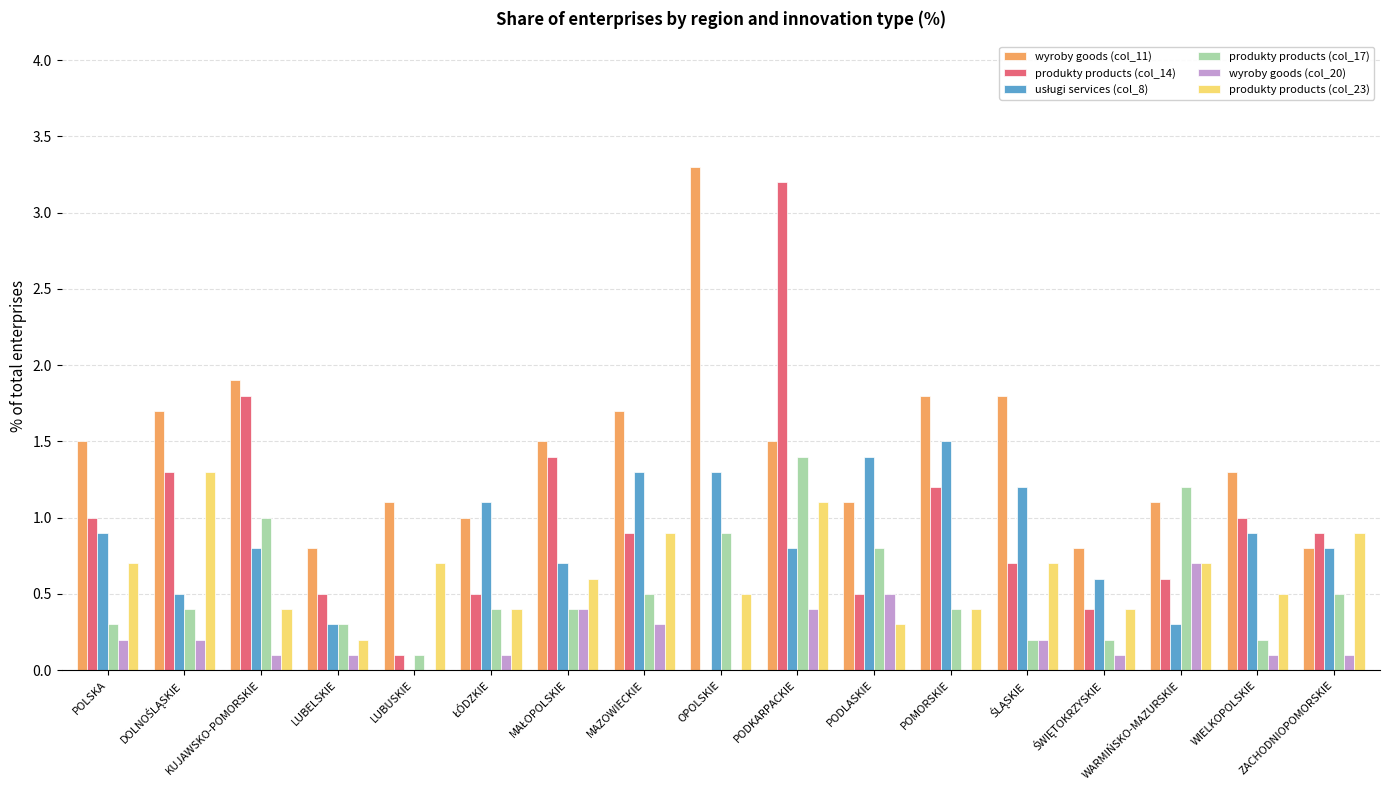

Read the produkty products (col_14) value at ZACHODNIOPOMORSKIE.

0.9